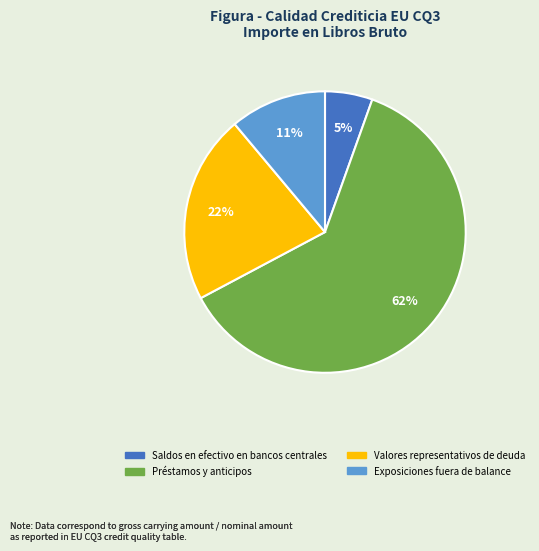

Is the sum of Préstamos y anticipos and Valores representativos de deuda greater than half?

Yes